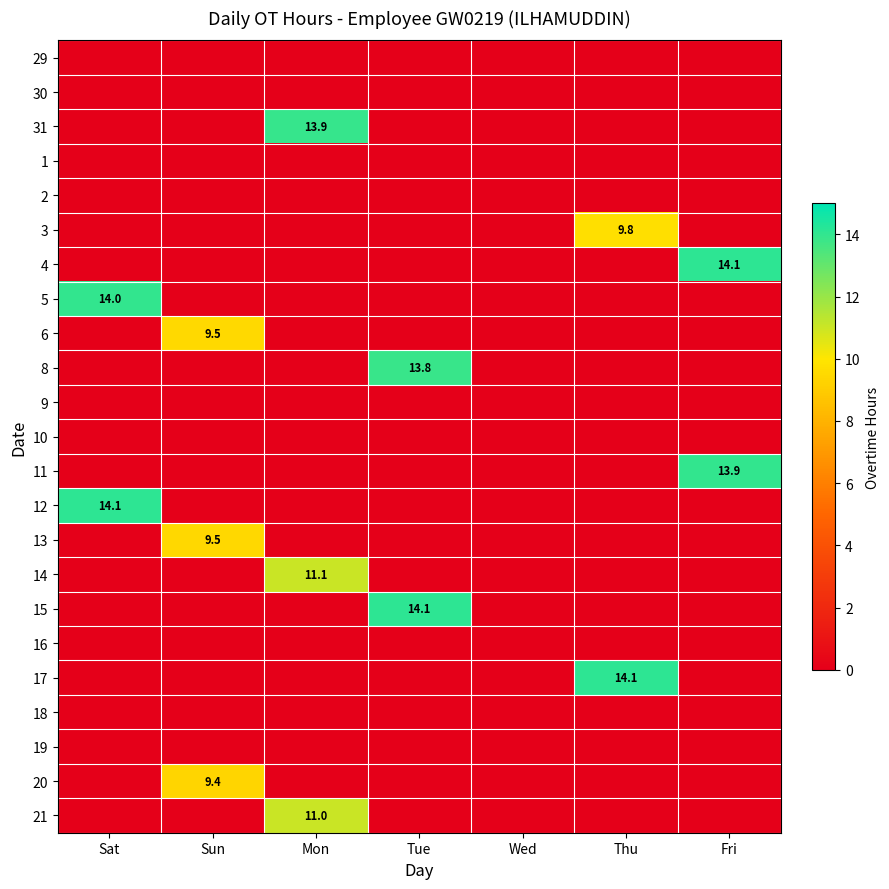

What is the total value across all series at Sat?

28.1